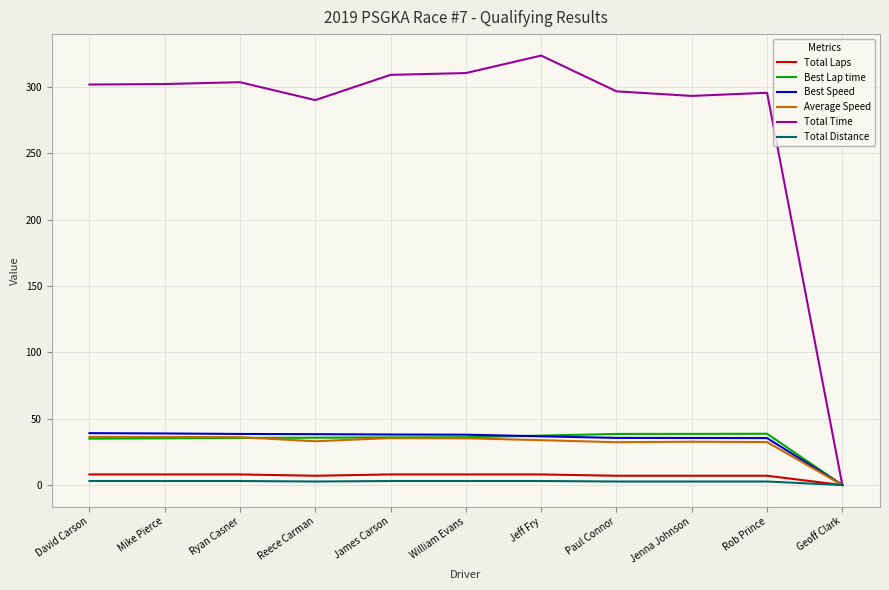

What is the highest value of the Total Time series?

323.6